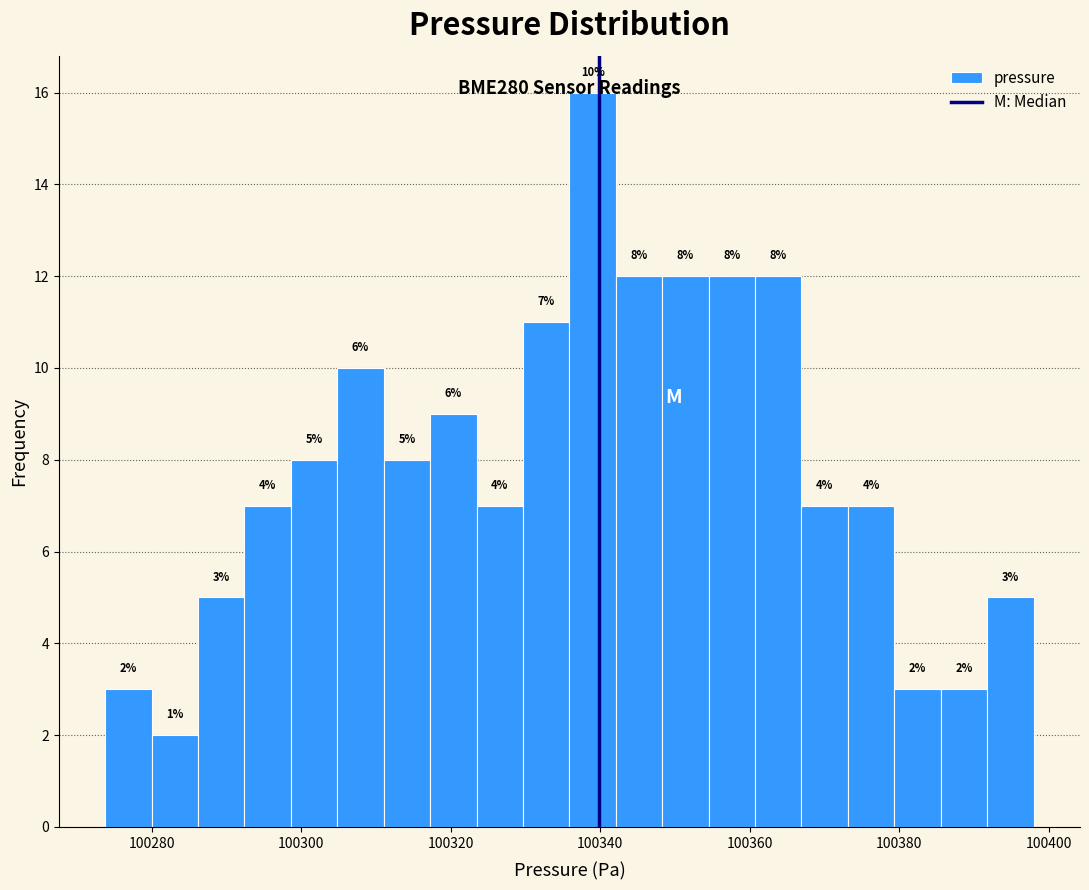

Read against the x-axis, roughly where is the centre of the tallest bar?

100338